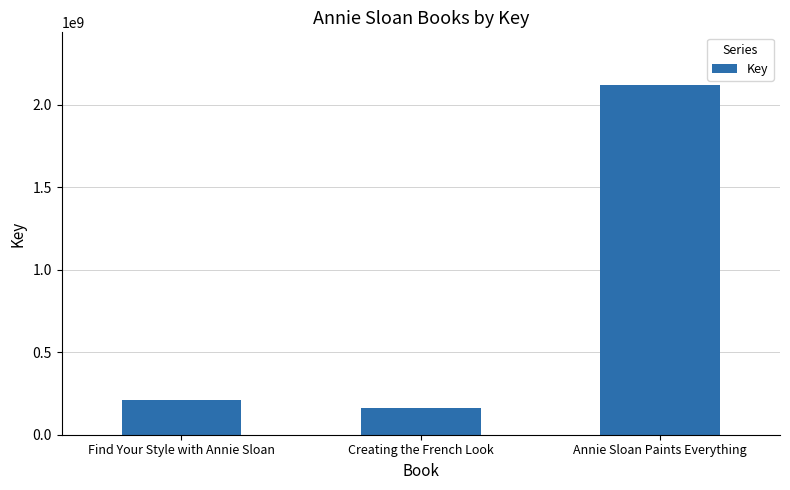

What is the label of the 3rd bar from the left?

Annie Sloan Paints Everything